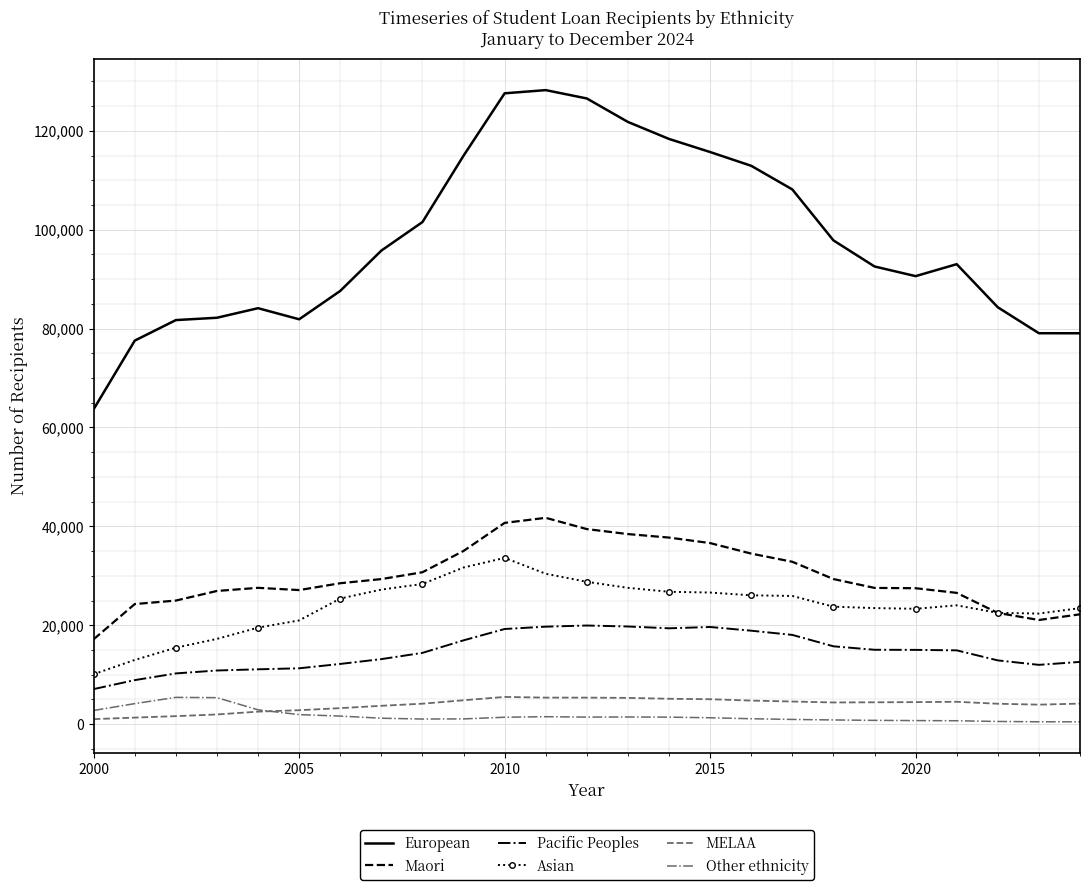

True or false: Maori and Pacific Peoples intersect in this chart.

False